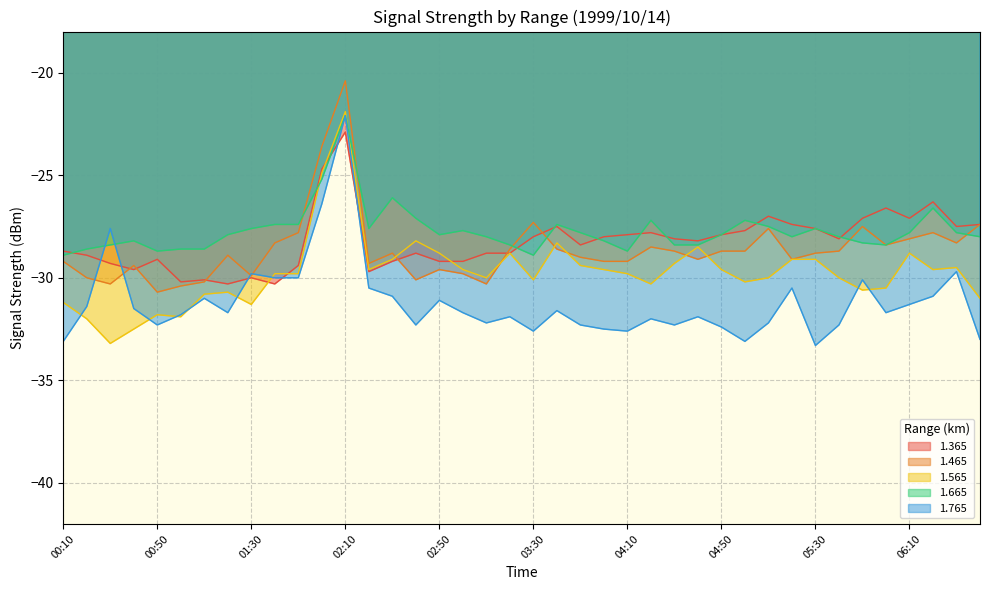

What is the label of the 32nd point from the right?

01:30